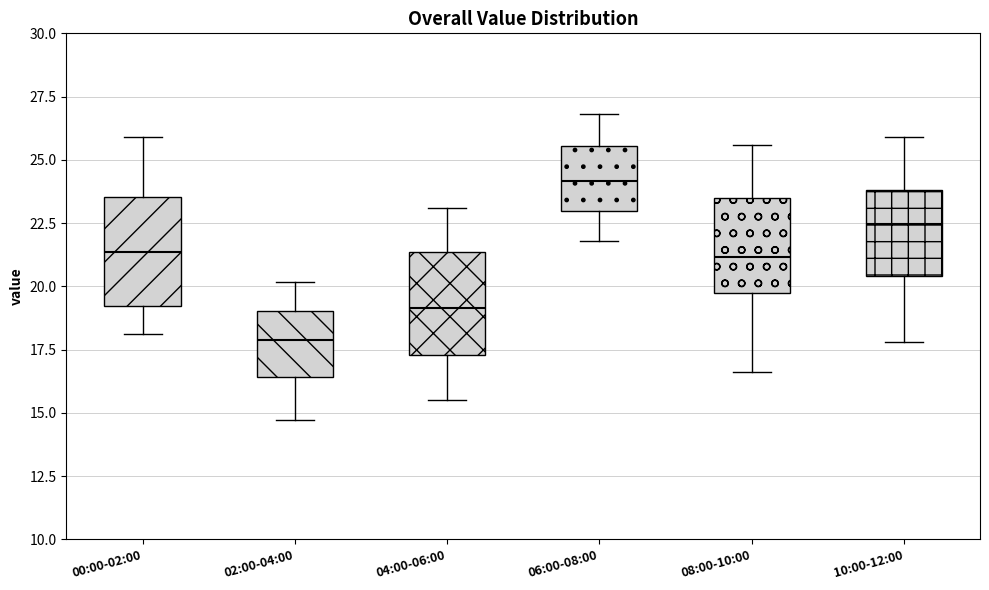

Where is the upper edge of the box for 06:00-08:00 on the y-axis? The values are not printed on the chart, so give them approximately, as read against the axis.

25.5